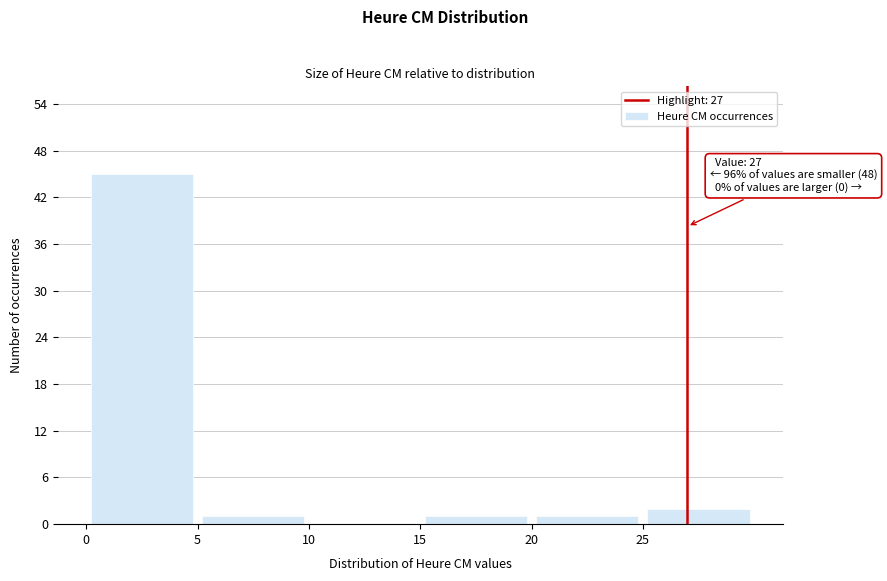

Over which range of the x-axis is the bar tallest?

0 to 5